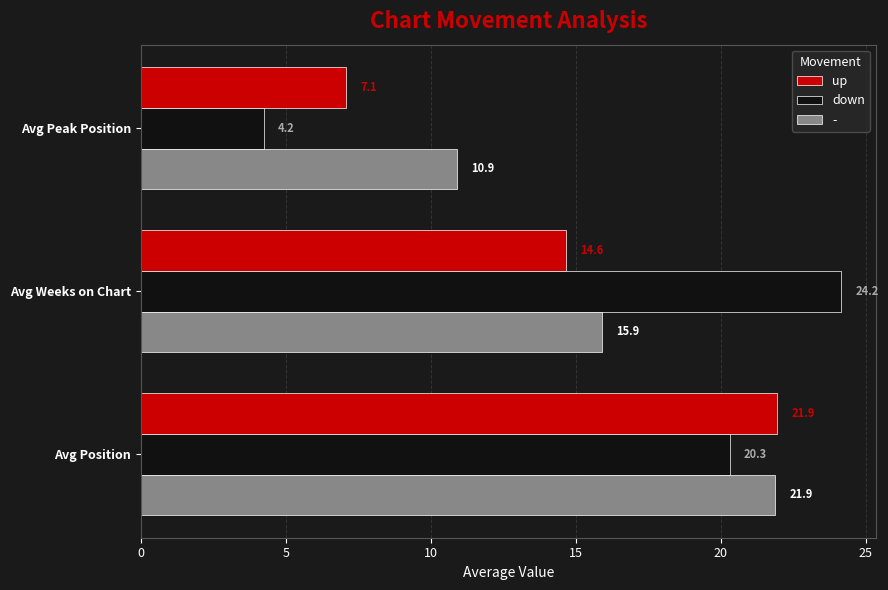

What are all the series names shown in the legend?

up, down, -